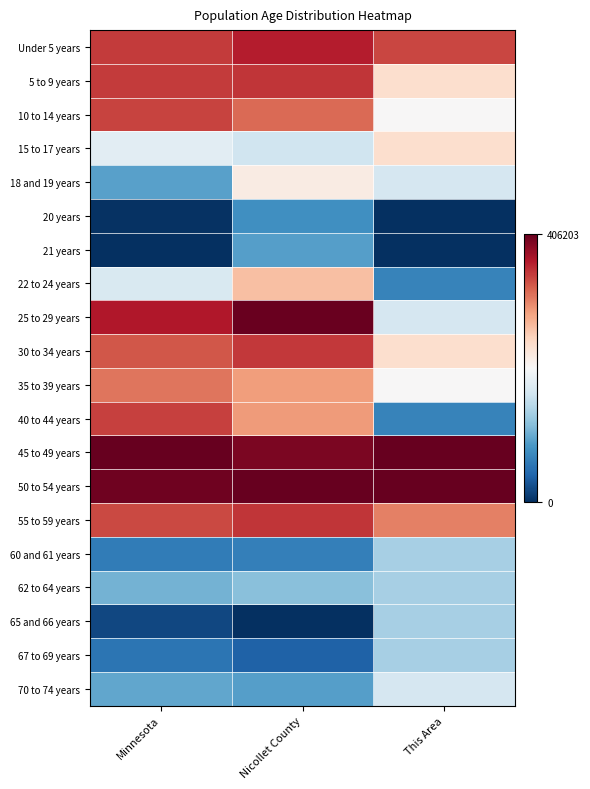

Which label corresponds to the largest value in the chart?

Minnesota